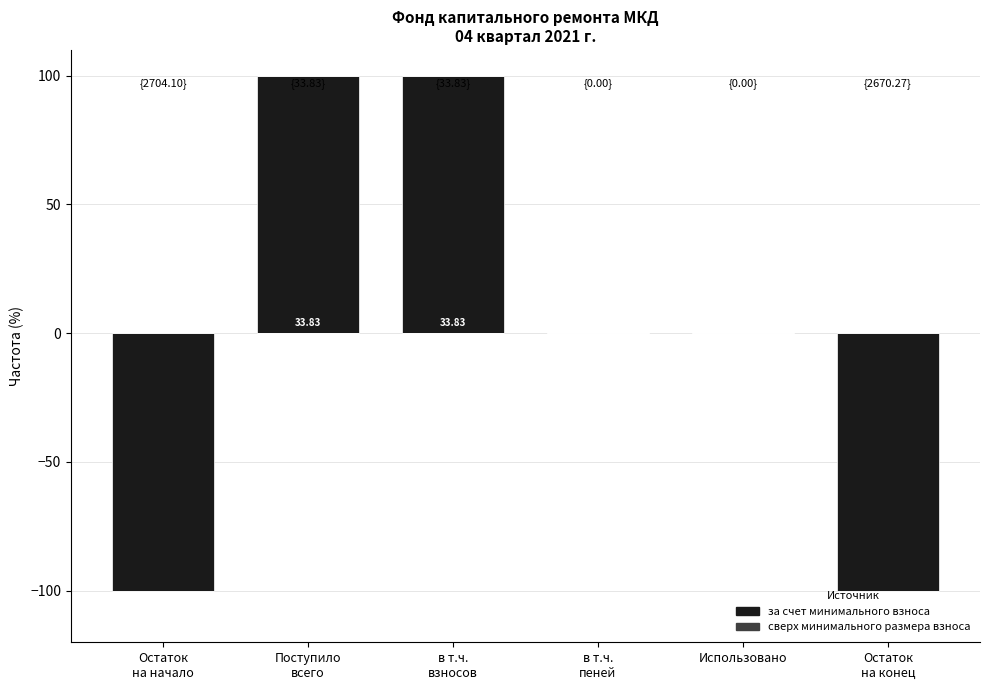

List the series in order of their peak value, lowest first.

сверх минимального размера взноса, за счет минимального взноса